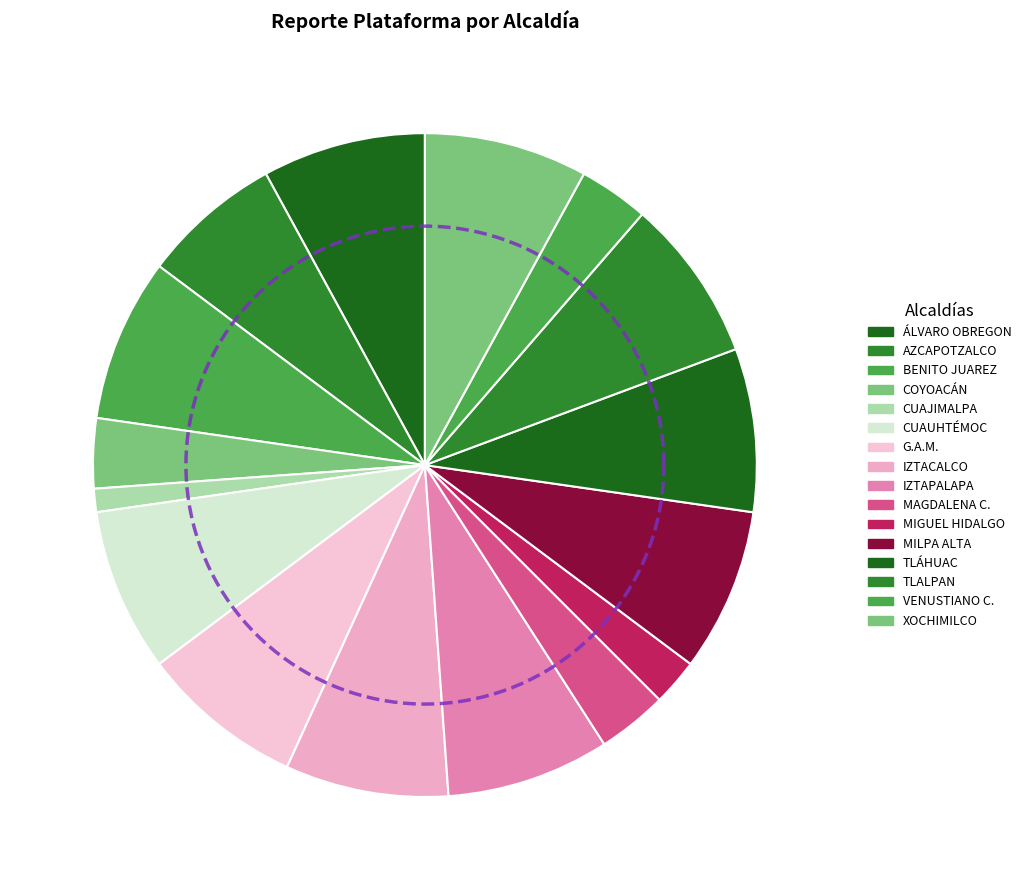

Which category has the biggest portion of the pie?

ÁLVARO OBREGON